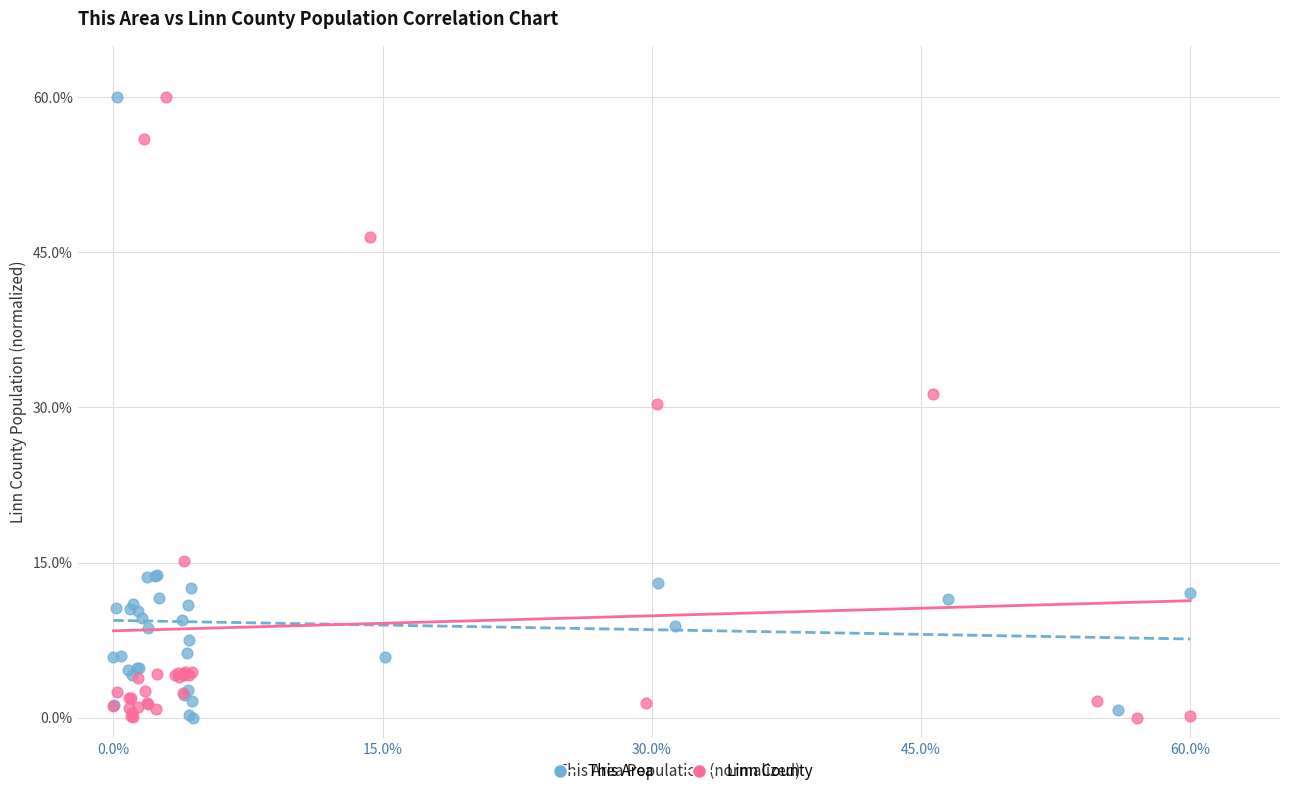

What are all the series names shown in the legend?

This Area, Linn County